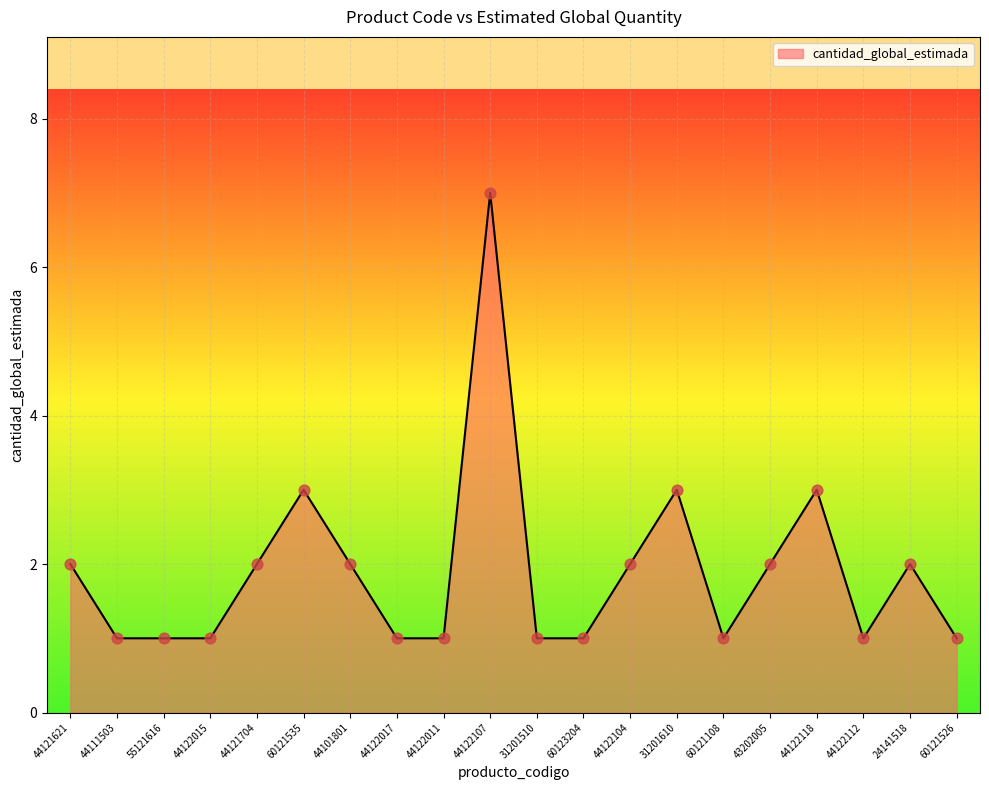

What is the ratio of the value at 44101801 to the value at 60123204?

2.0